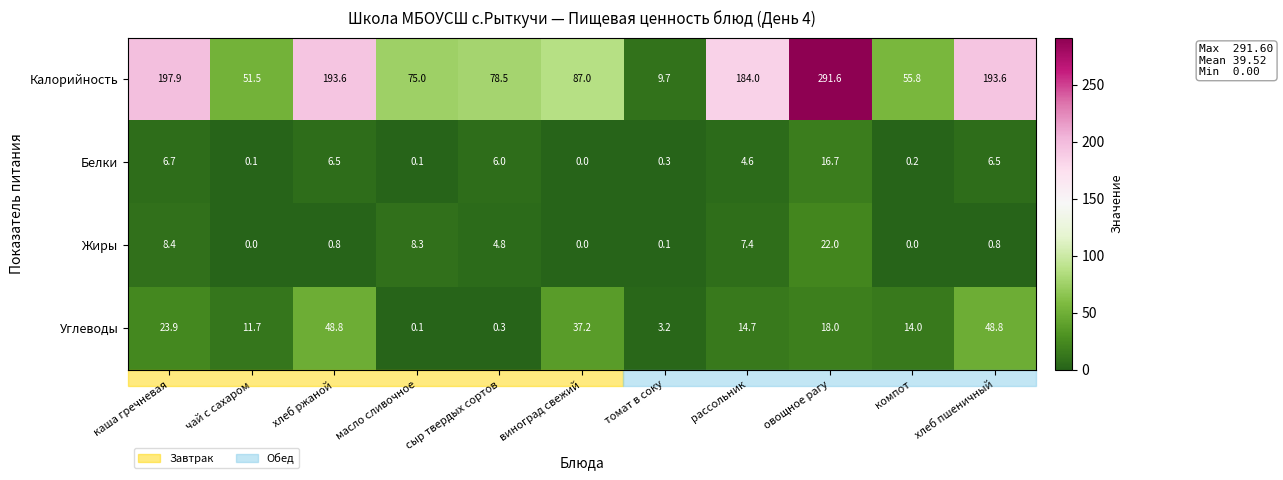

Where is Калорийность nearest to the value 150?

рассольник